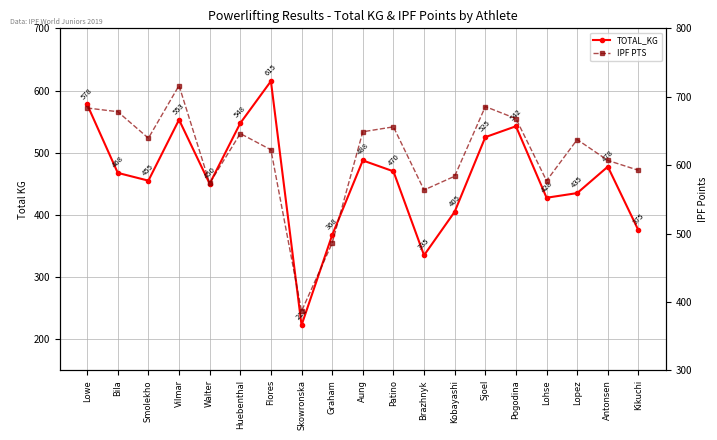

What is the label of the 10th point from the left?

Aung